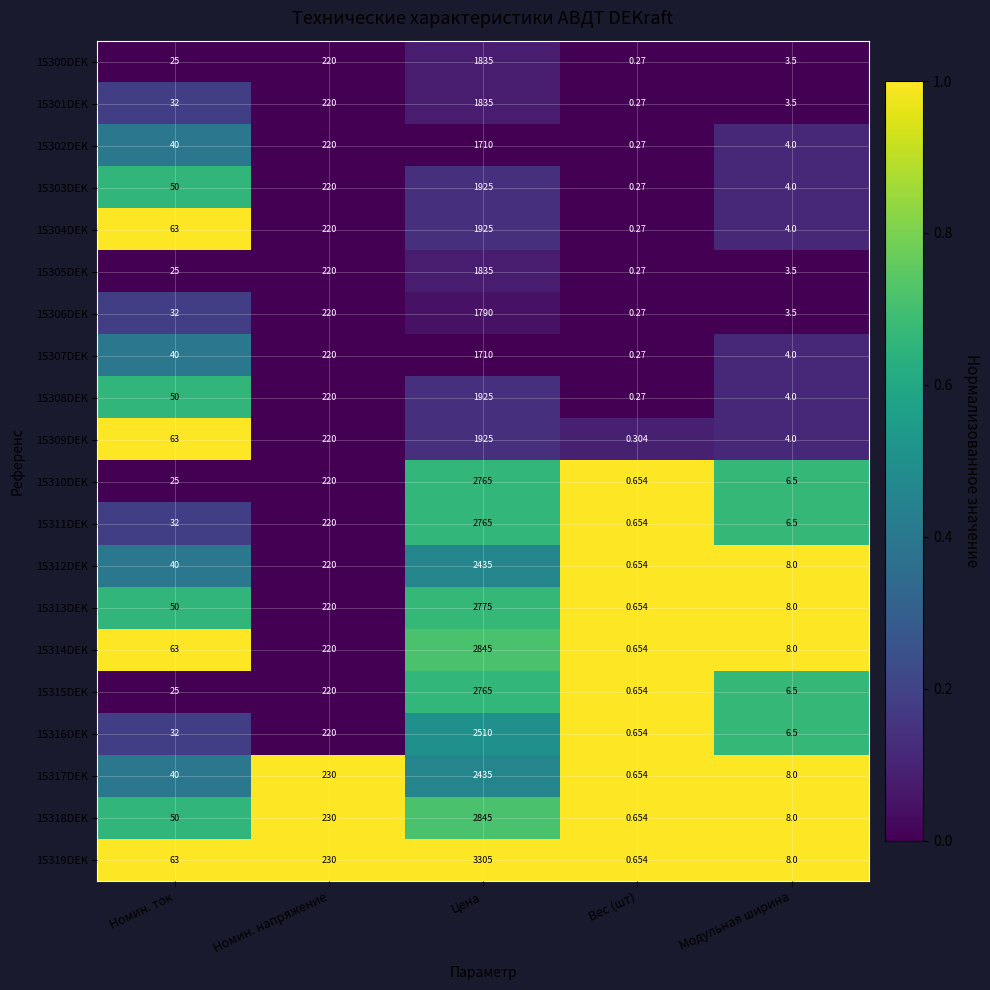

At which label does 15308DEK reach its peak?

Цена